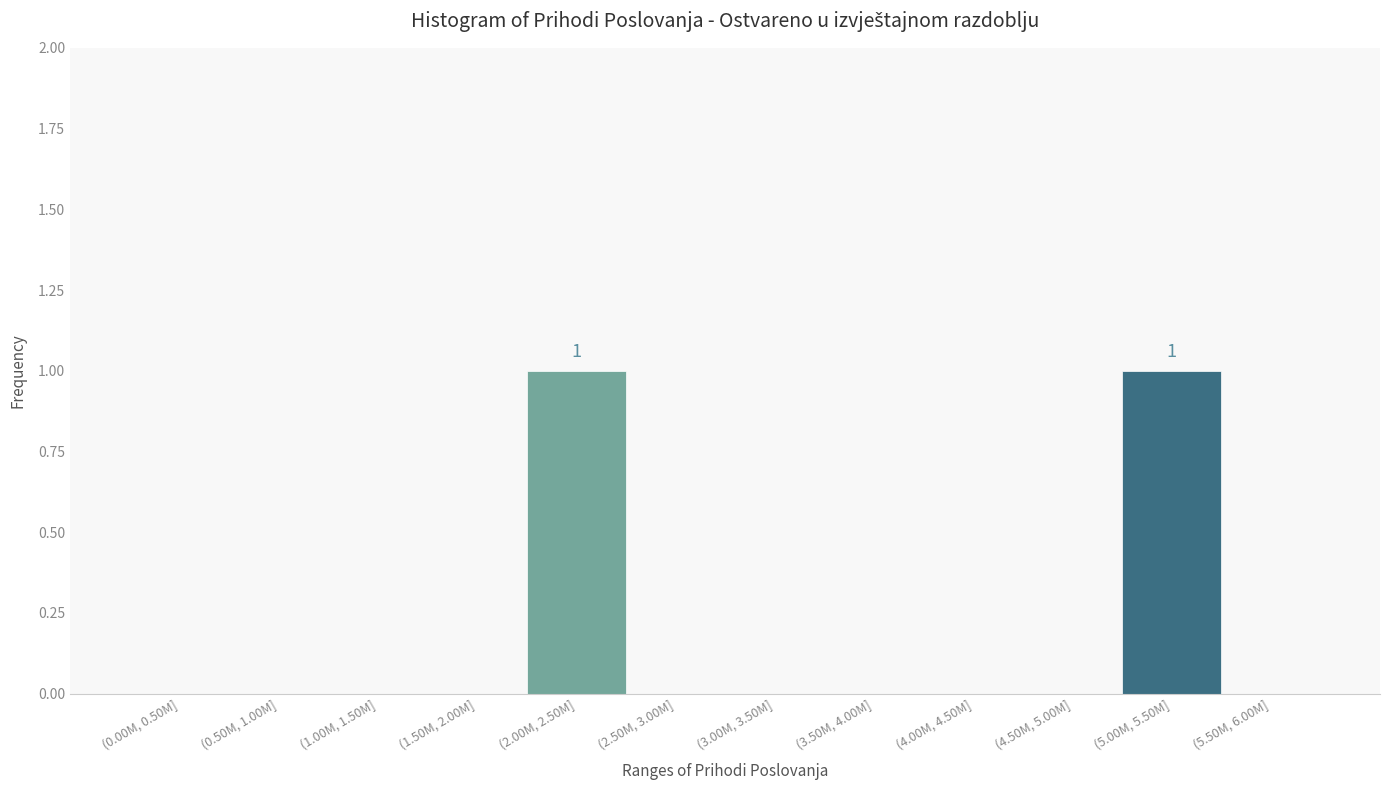

Reading left to right, list all the values displayed in this chart.

(0.00M, 0.50M]=0	(0.50M, 1.00M]=0	(1.00M, 1.50M]=0	(1.50M, 2.00M]=0	(2.00M, 2.50M]=1	(2.50M, 3.00M]=0	(3.00M, 3.50M]=0	(3.50M, 4.00M]=0	(4.00M, 4.50M]=0	(4.50M, 5.00M]=0	(5.00M, 5.50M]=1	(5.50M, 6.00M]=0